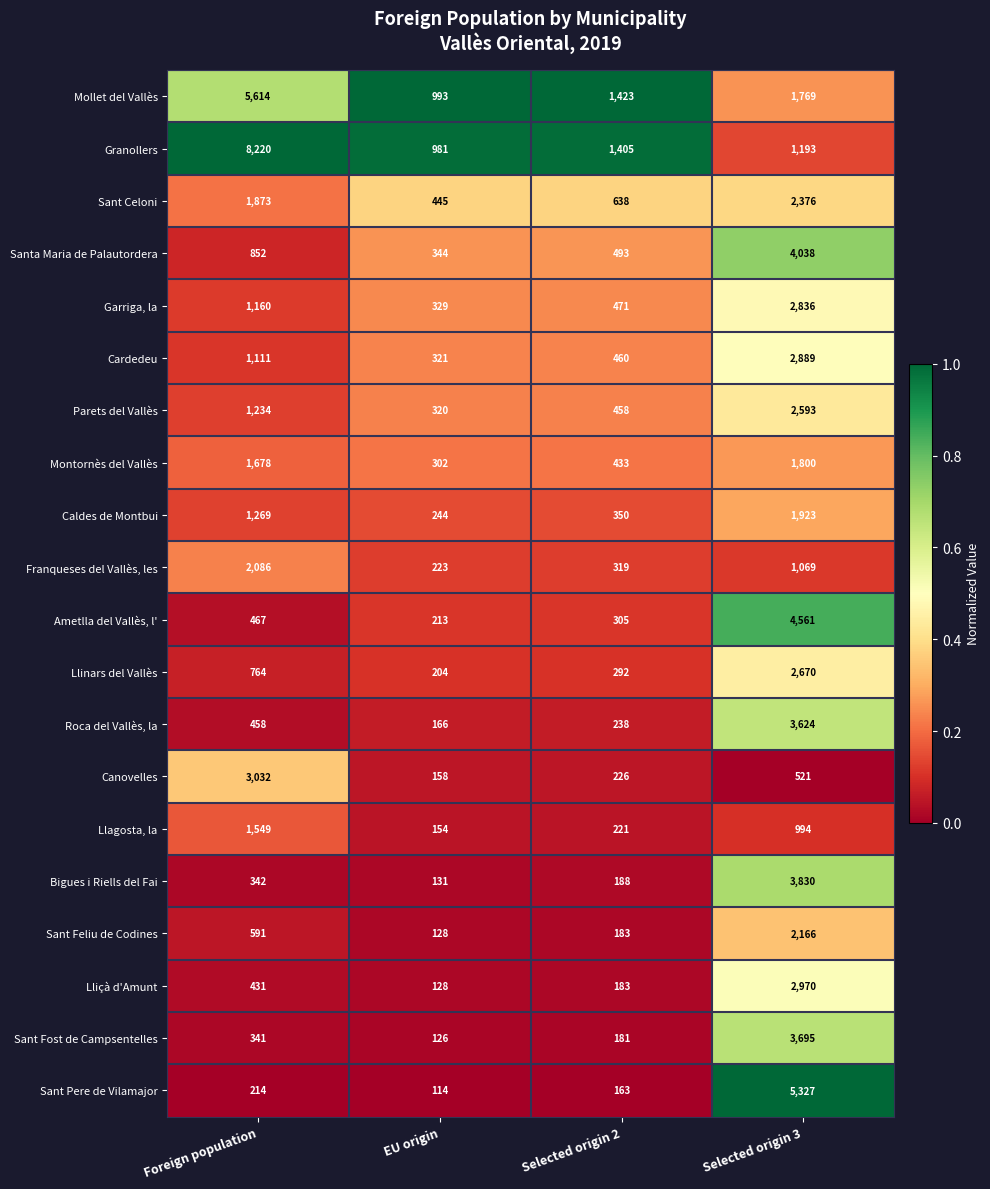

Where is Sant Feliu de Codines nearest to the value 1147?

Foreign population